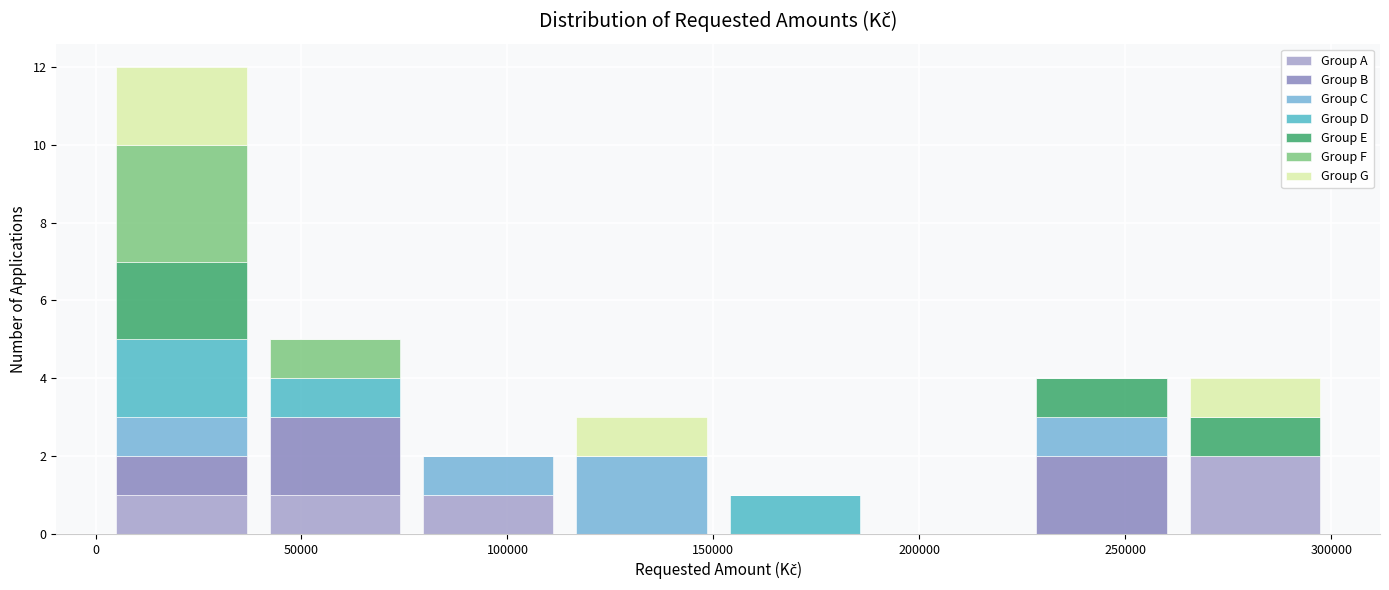

Reading left to right, transcribe this chart: for each stacked bar, give the range it covers on the x-axis and its total height. Neither the bar edges nor the heights are printed on the chart, so give them approximately, as read against the axes.

0 to 40000: 12
40000 to 75000: 5
75000 to 115000: 2
115000 to 150000: 3
150000 to 190000: 1
190000 to 225000: 0
225000 to 265000: 4
265000 to 300000: 4